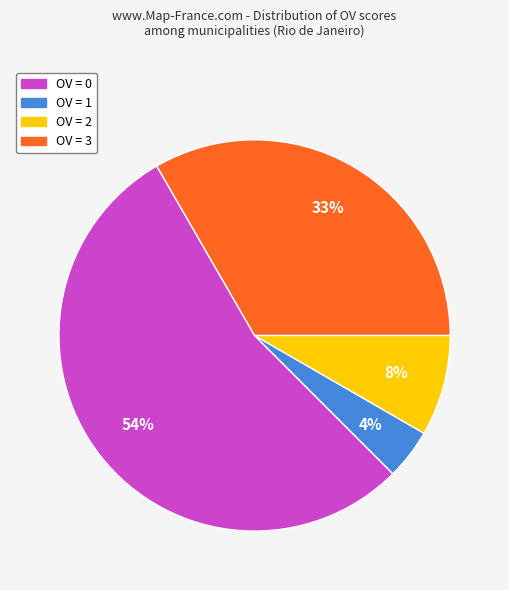

Is there a majority slice in this chart?

Yes